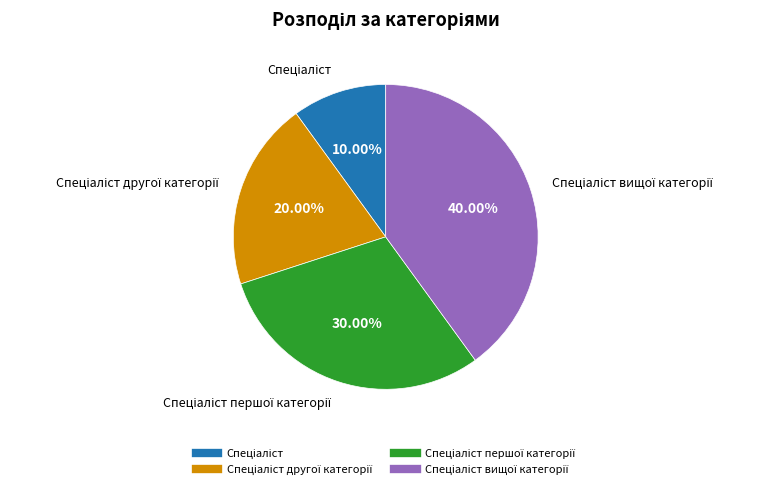

Is there a majority slice in this chart?

No